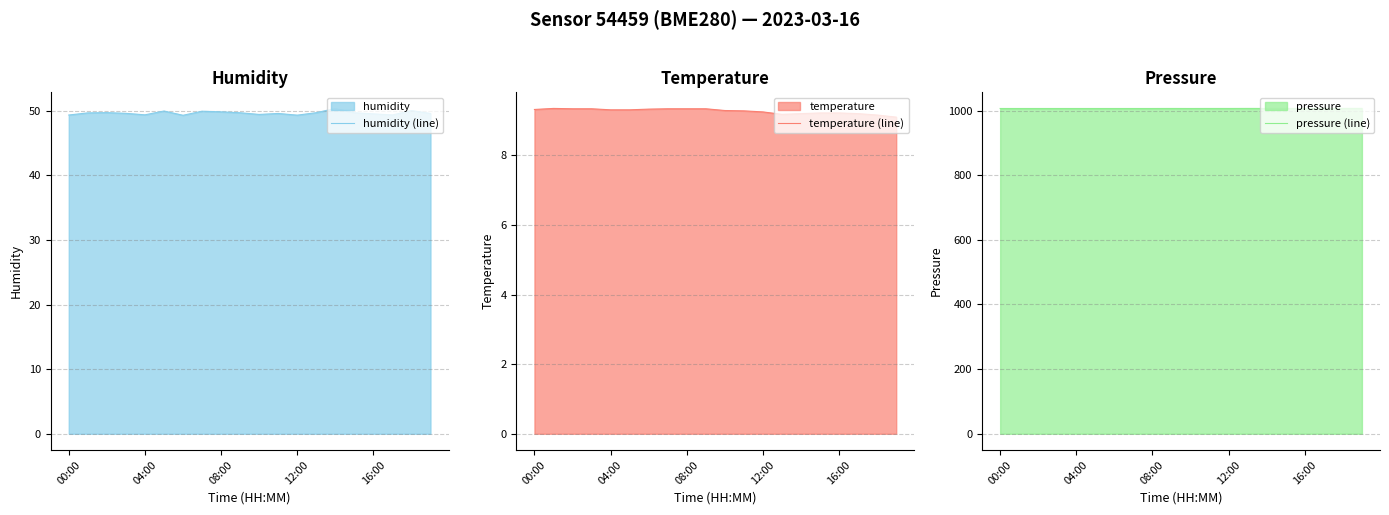

What is the lowest value of the humidity (line) series?

49.3